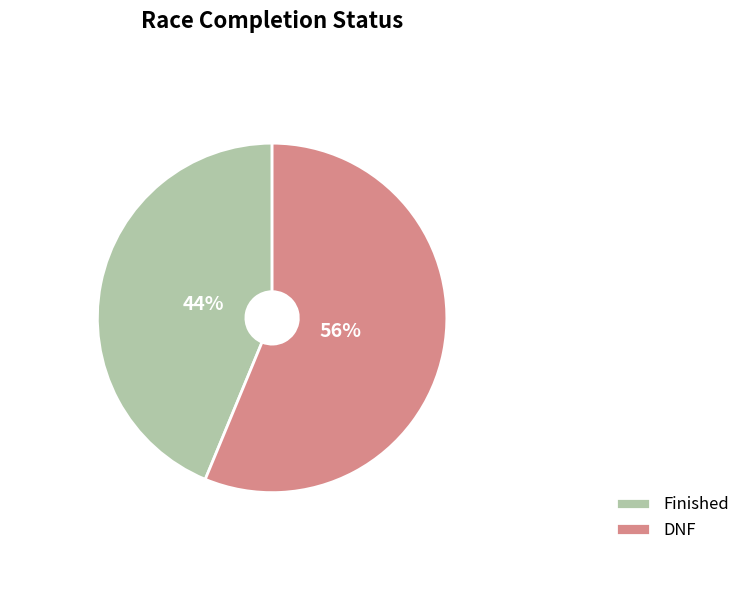

Rank the categories by value from highest to lowest.

DNF, Finished